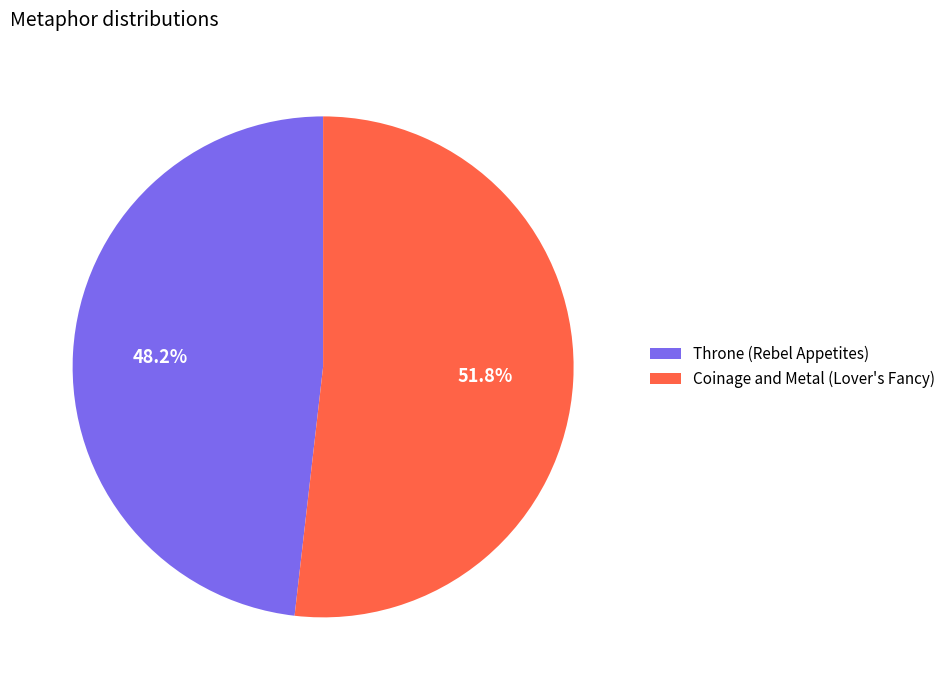

Is Throne (Rebel Appetites) the majority of the pie?

No